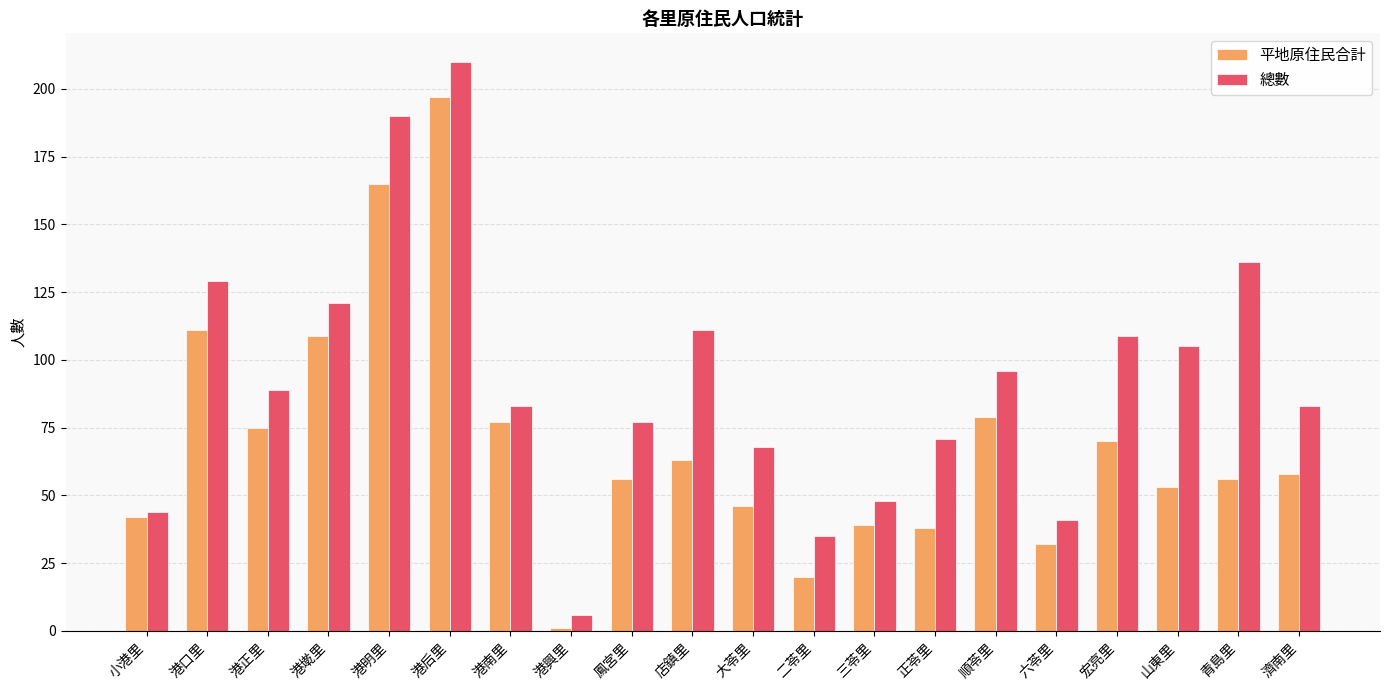

Where is 平地原住民合計 nearest to the value 99?

港墘里